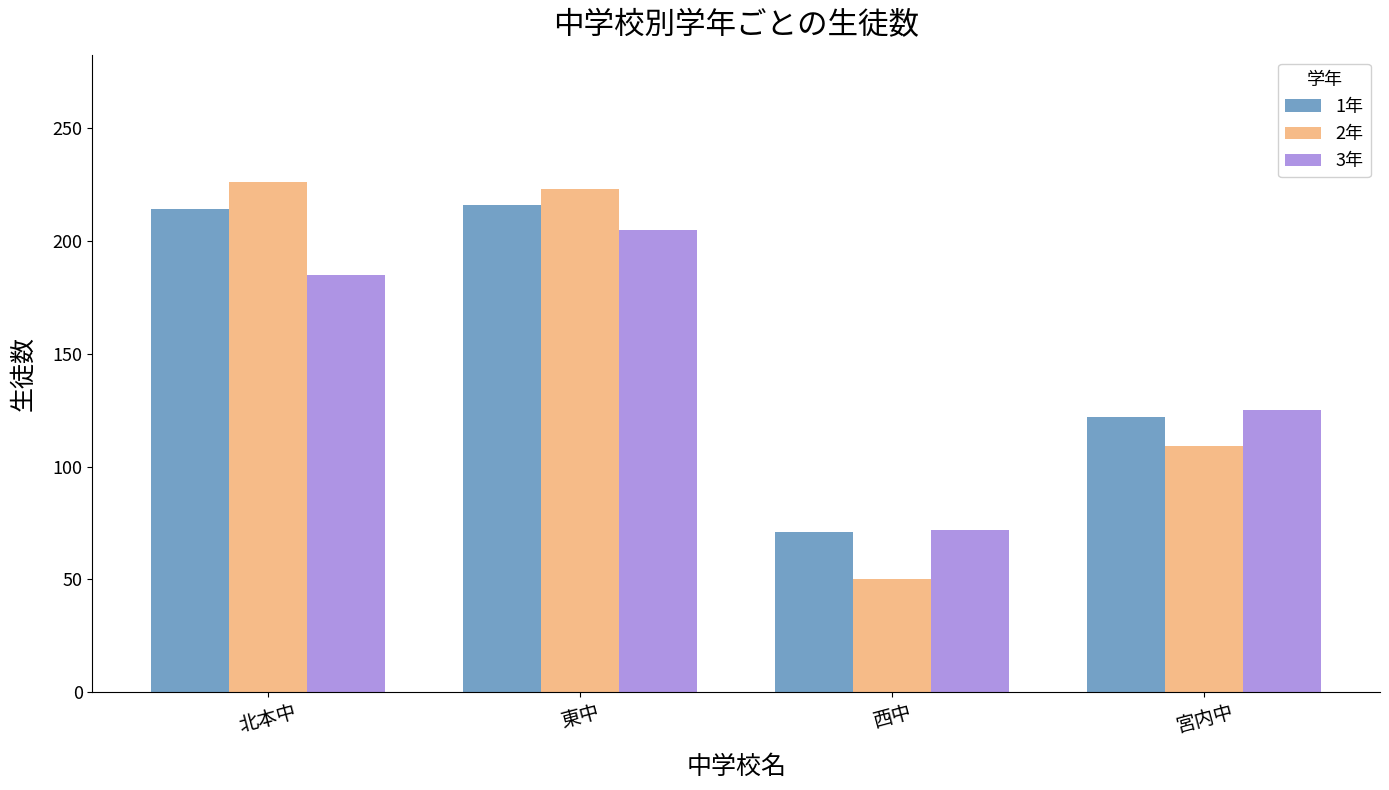

Which series has the widest spread of values?

2年